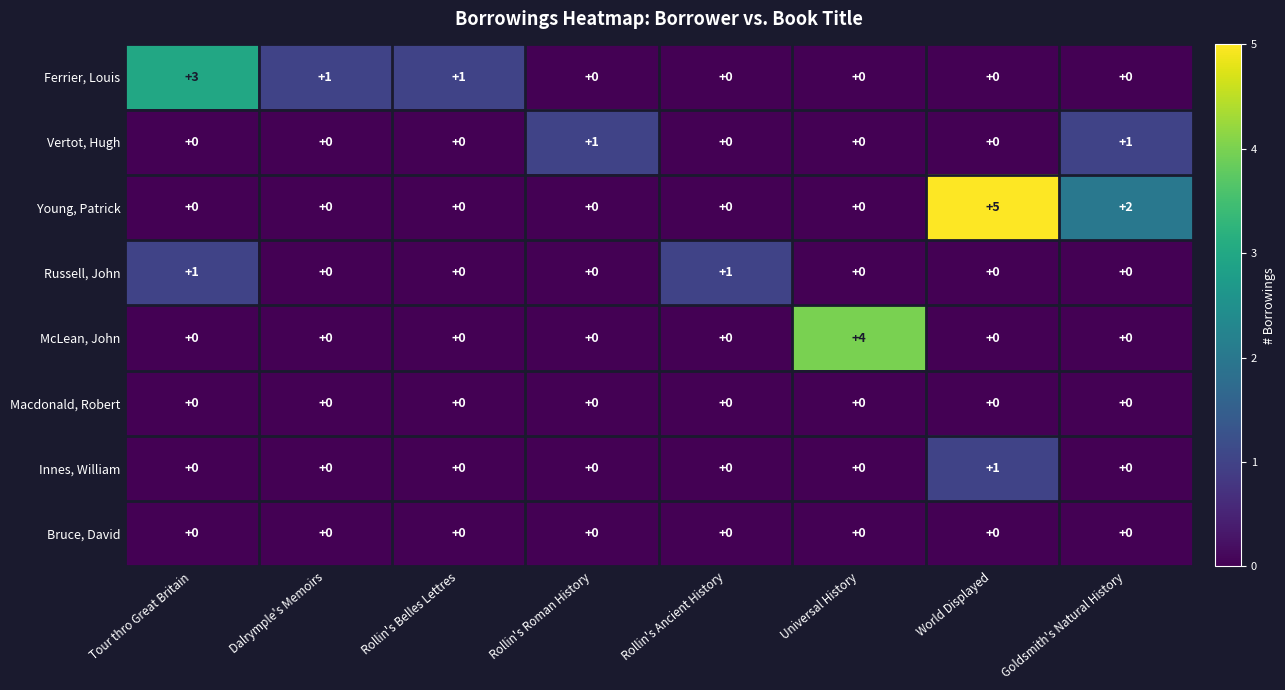

Count the Young, Patrick values in the range 0 to 2.

7